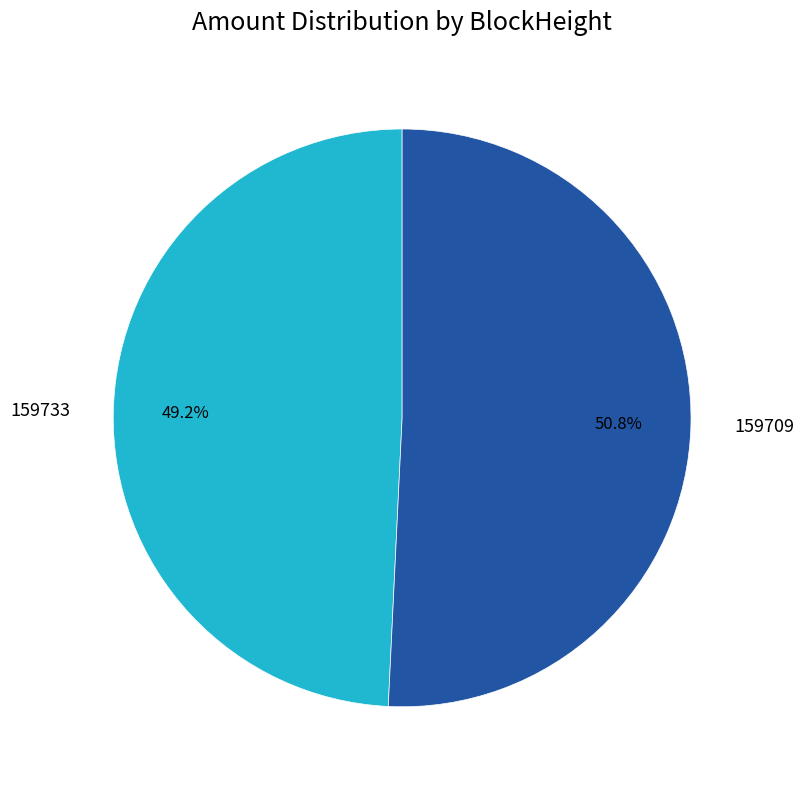

Which slice is the smallest?

159733